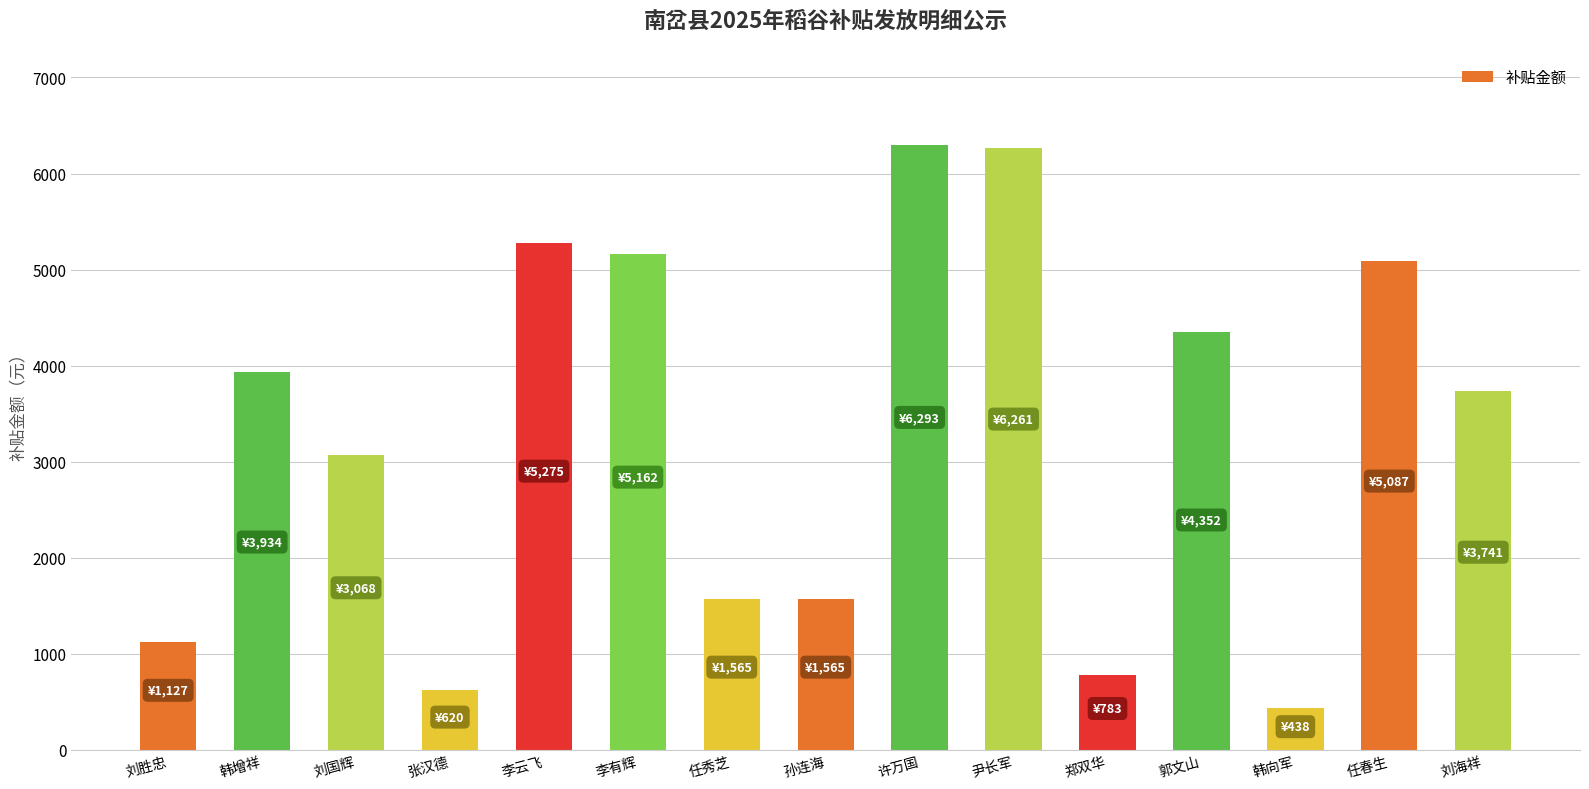

What is the smallest value displayed?

438.3